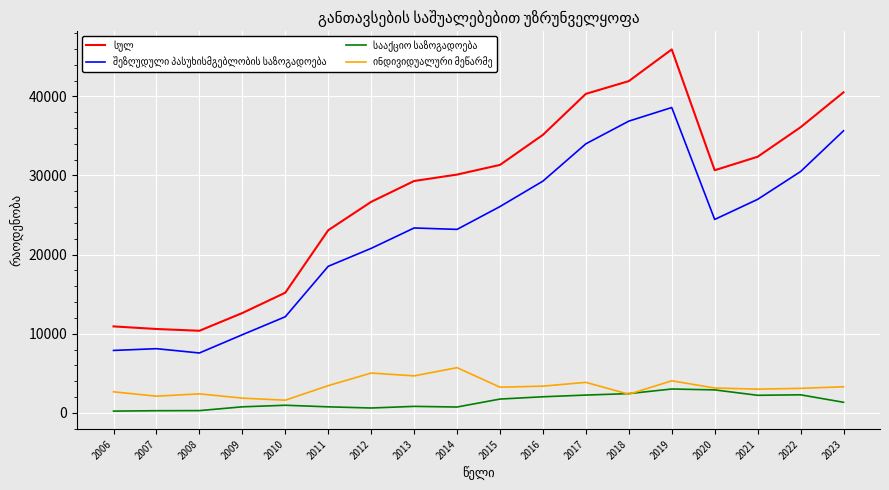

What is the total value across all series at 2013?

58141.0